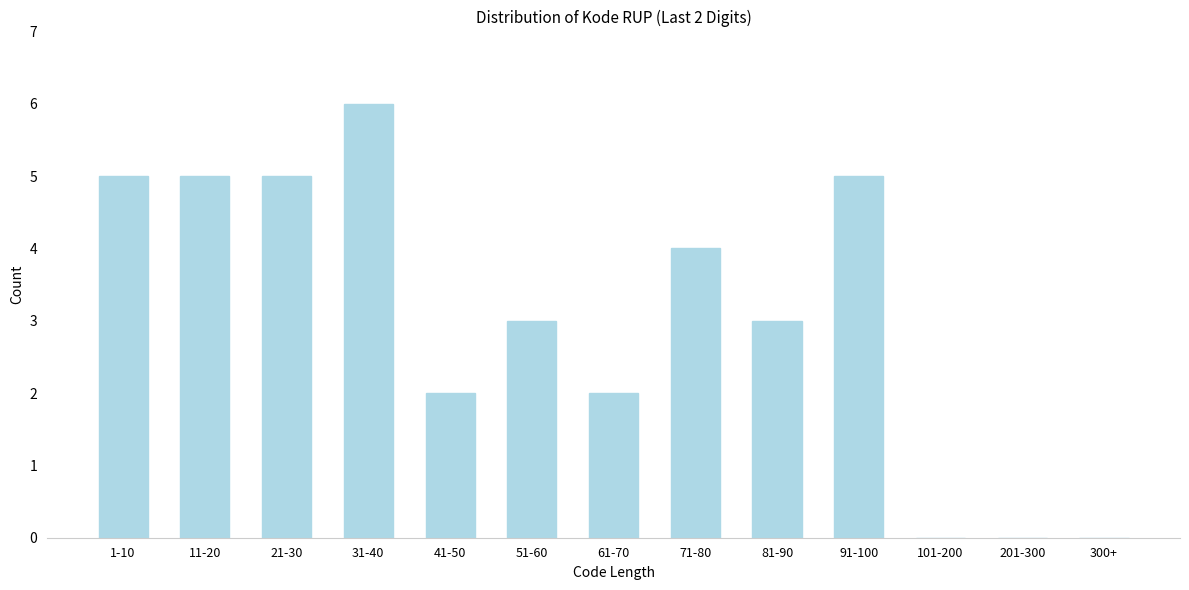

Reading left to right, list all the values displayed in this chart.

1-10=5	11-20=5	21-30=5	31-40=6	41-50=2	51-60=3	61-70=2	71-80=4	81-90=3	91-100=5	101-200=0	201-300=0	300+=0